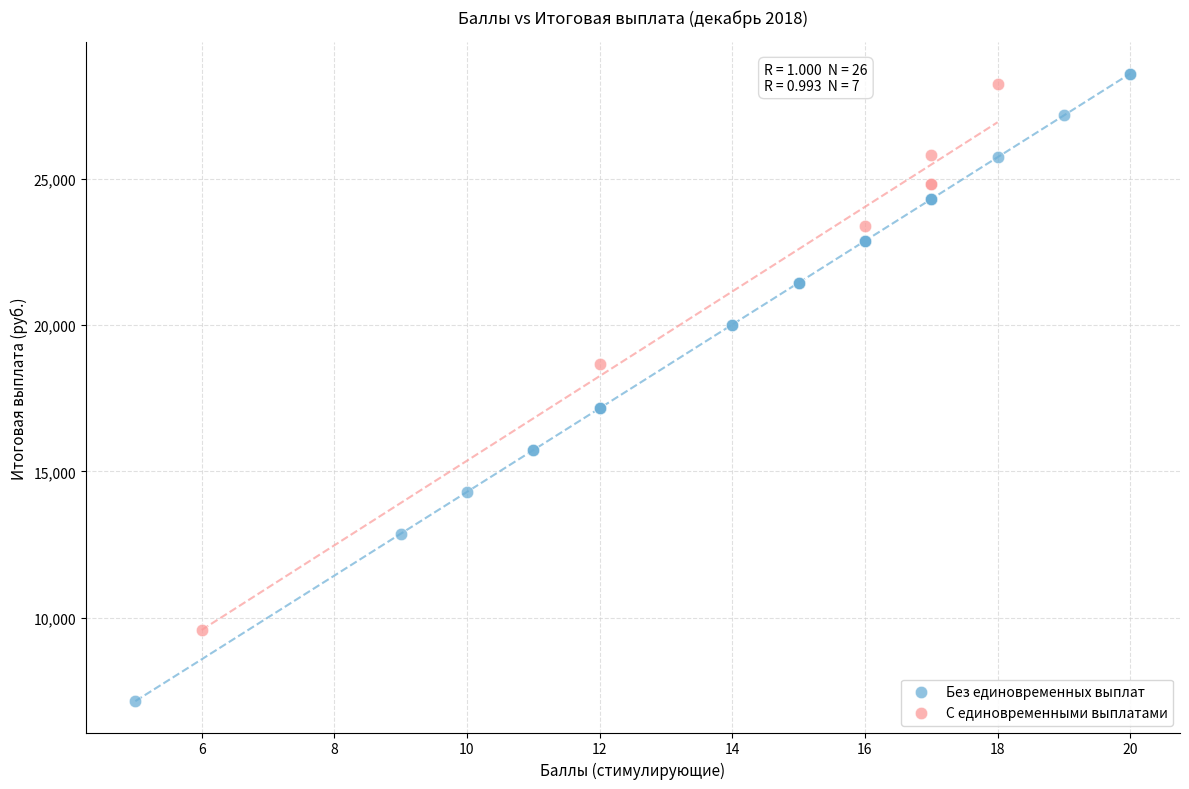

Which series contains the lowest Y value?

Без единовременных выплат